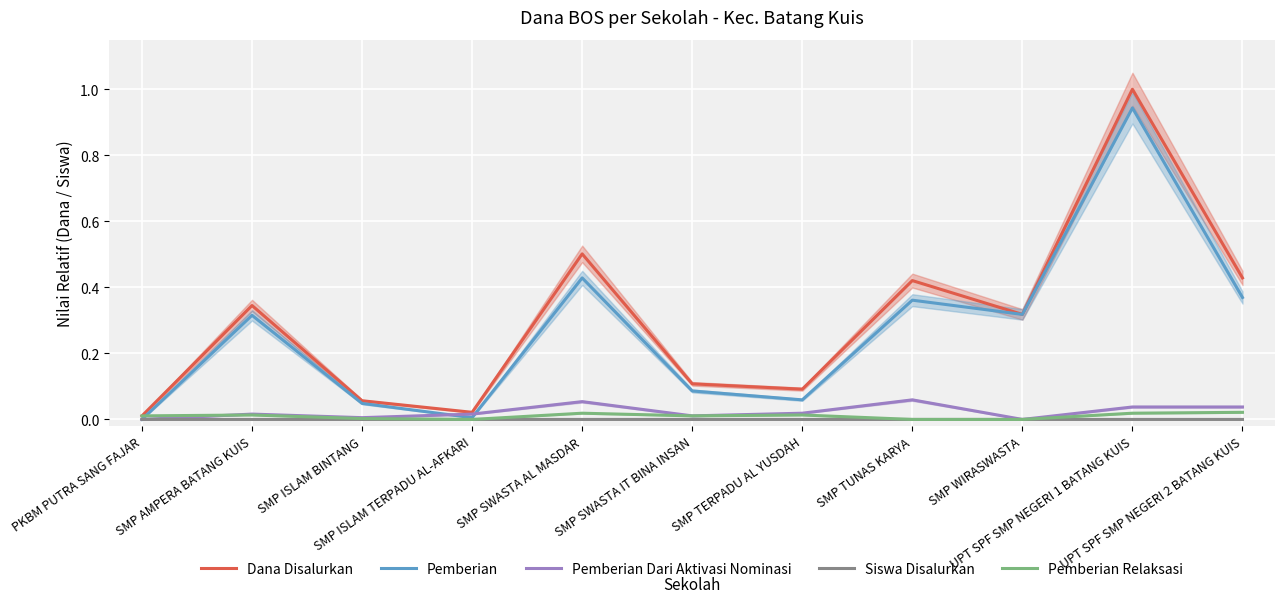

What position from the right is UPT SPF SMP NEGERI 1 BATANG KUIS?

2